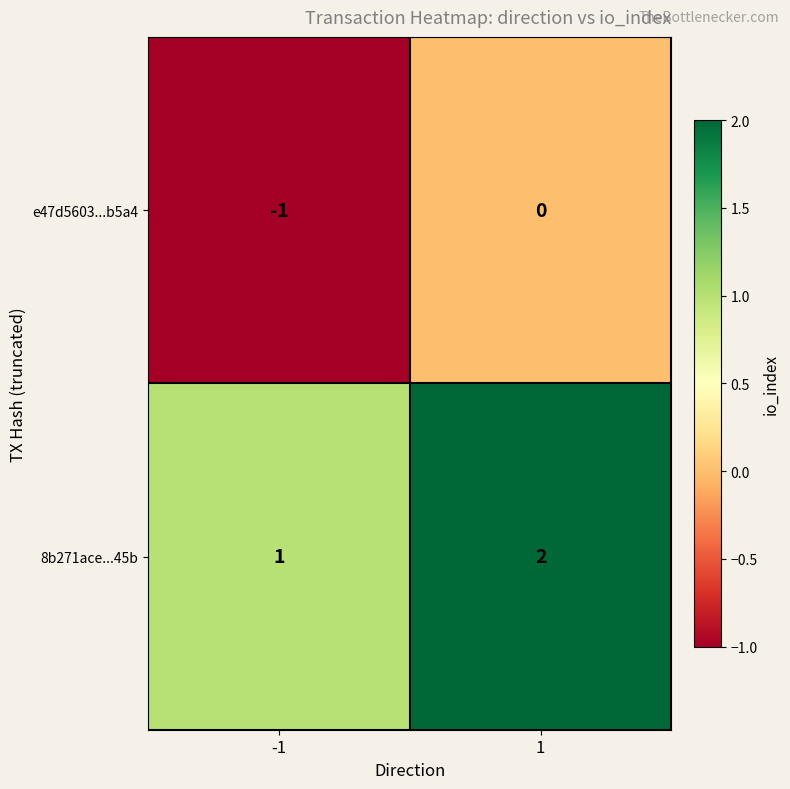

How many distinct data groups are displayed?

2